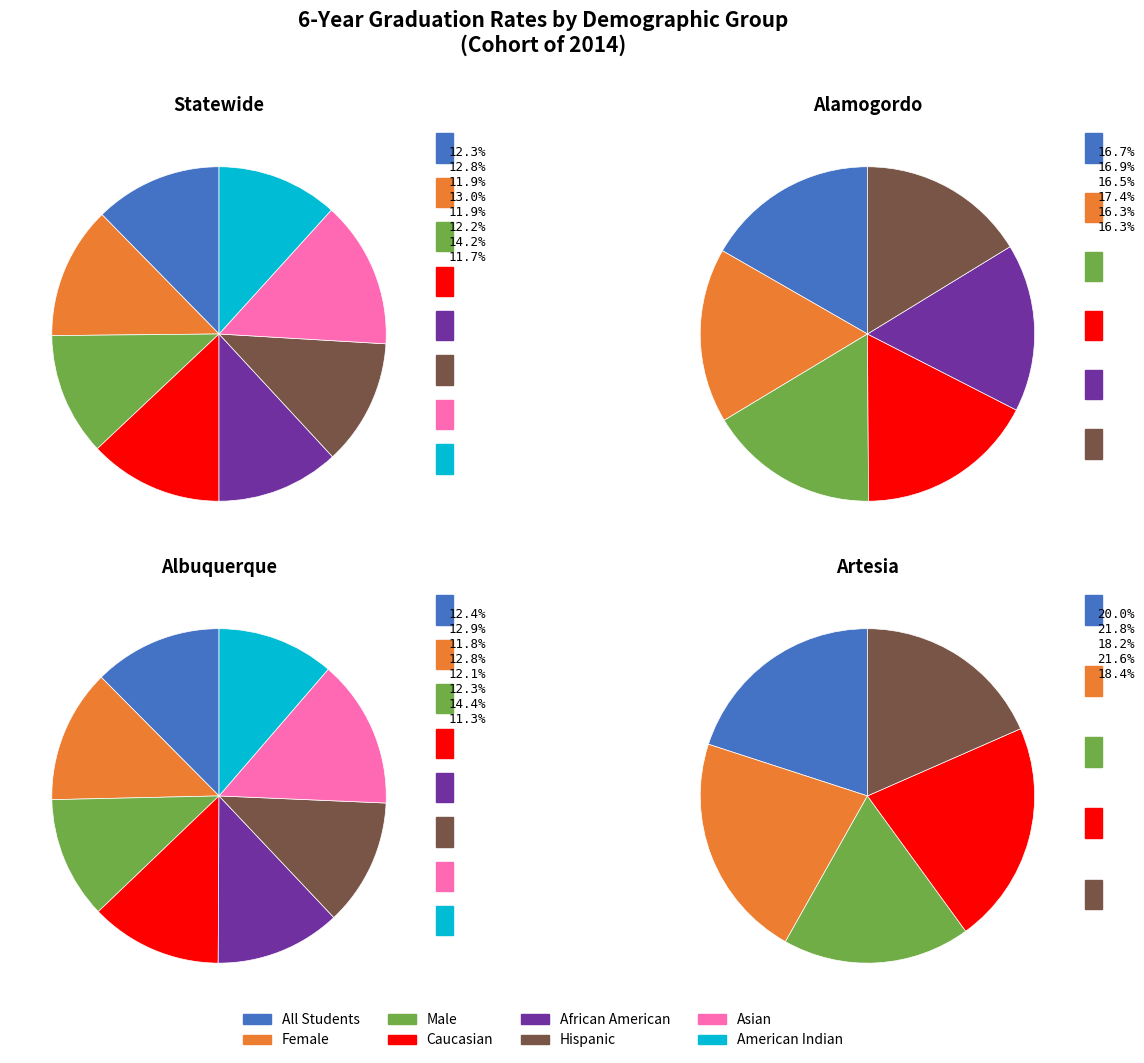

Combined, do American Indian and Female account for over 50%?

No